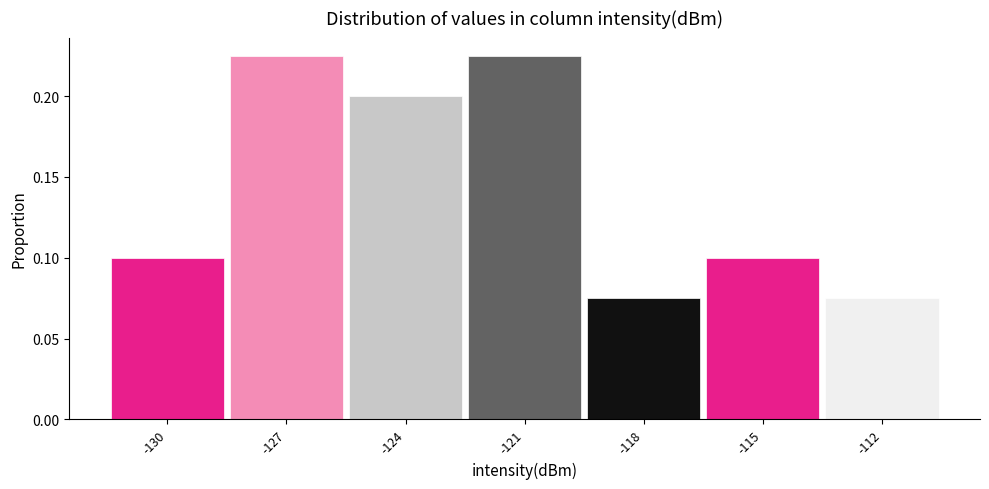

Which has a higher value, -127 or -130?

-127